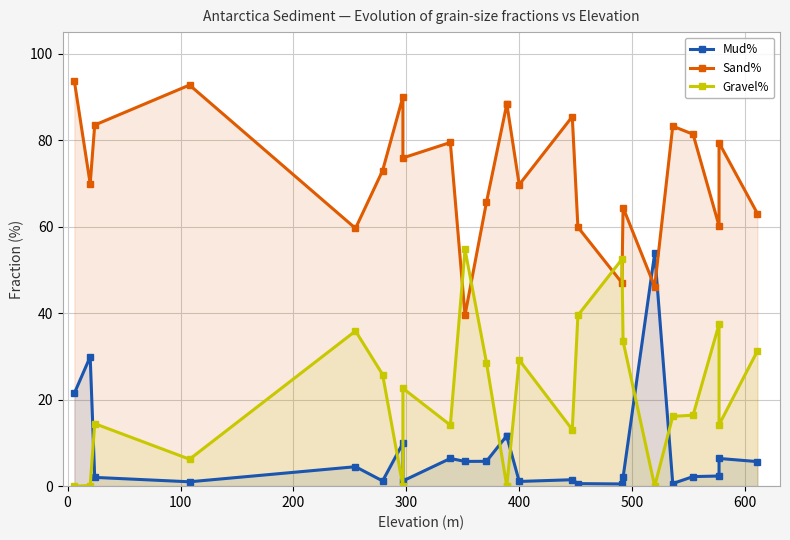

What is the value of the Mud% point at the 11th from the left?

5.8